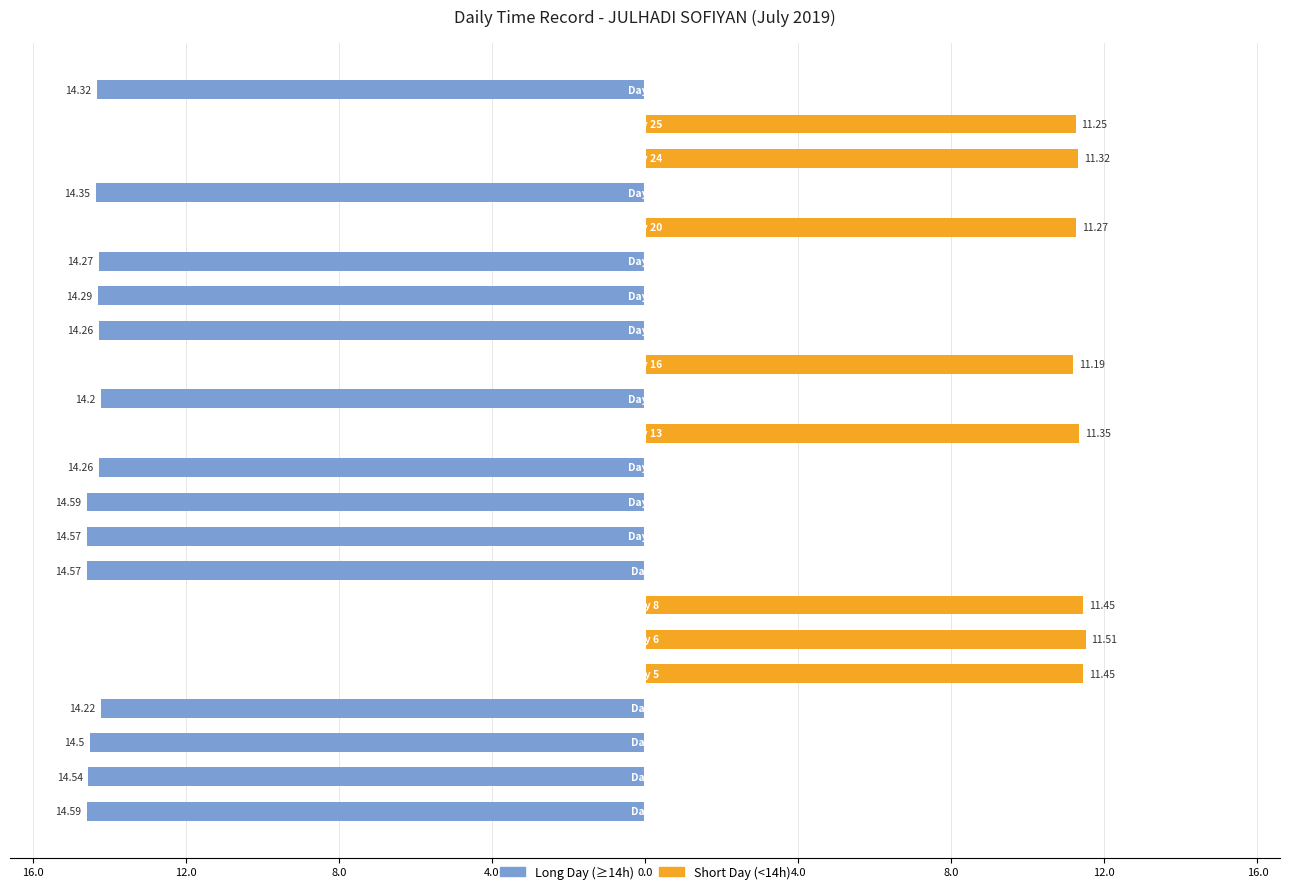

Reading right to left, extract all data points from this chart.

Long Day (≥14h): -14.3	0.0	0.0	-14.3	0.0	-14.3	-14.3	-14.3	0.0	-14.2	0.0	-14.3	-14.6	-14.6	-14.6	0.0	0.0	0.0	-14.2	-14.5	-14.5	-14.6
Short Day (<14h): 0.0	11.2	11.3	0.0	11.3	0.0	0.0	0.0	11.2	0.0	11.3	0.0	0.0	0.0	0.0	11.4	11.5	11.4	0.0	0.0	0.0	0.0